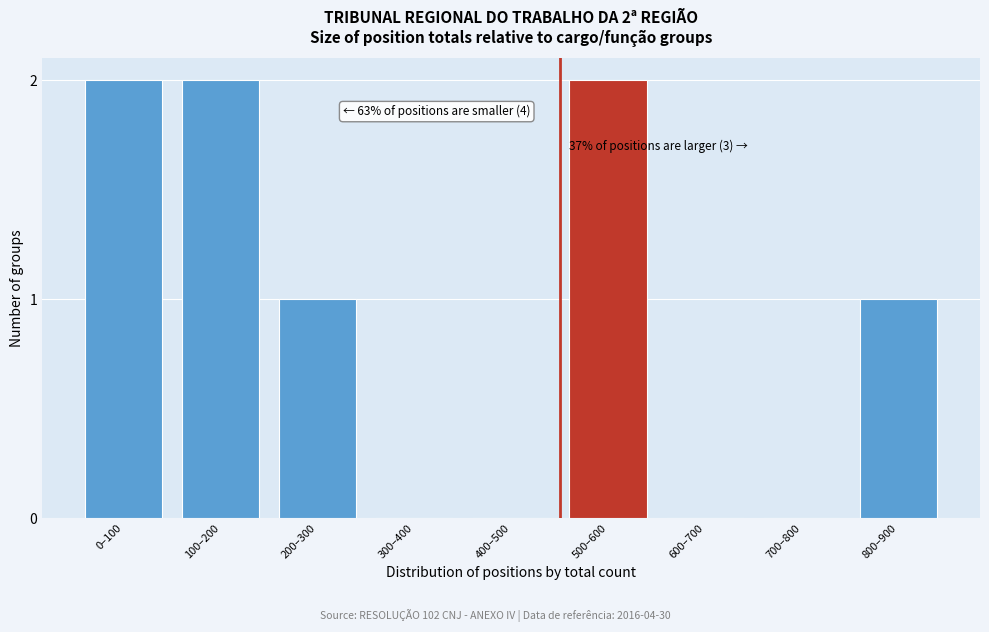

Reading left to right, list all the values displayed in this chart.

0–100=2	100–200=2	200–300=1	300–400=0	400–500=0	500–600=2	600–700=0	700–800=0	800–900=1